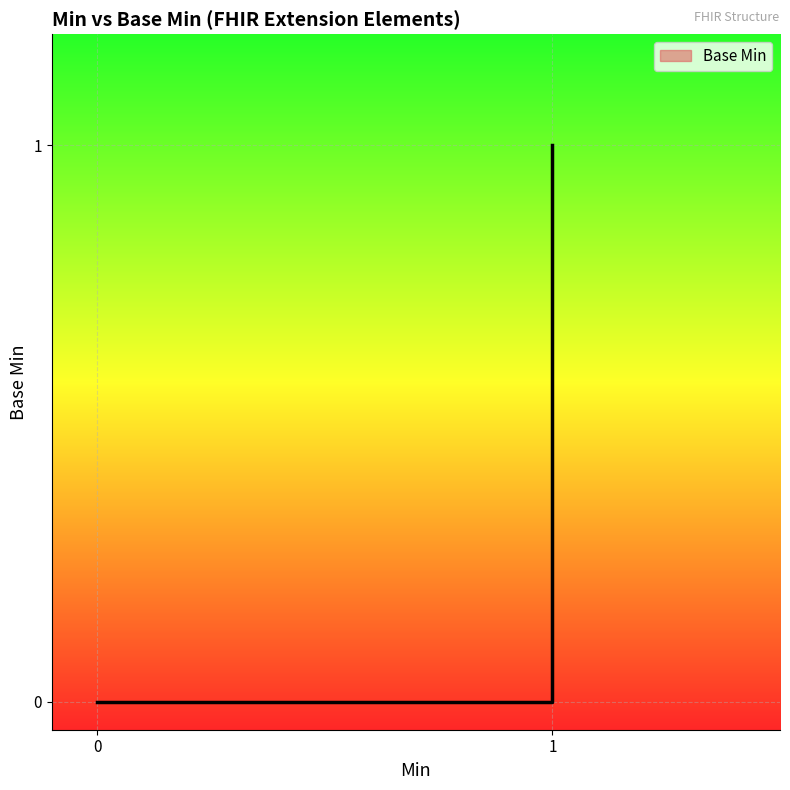

How many data points are above 0?

1